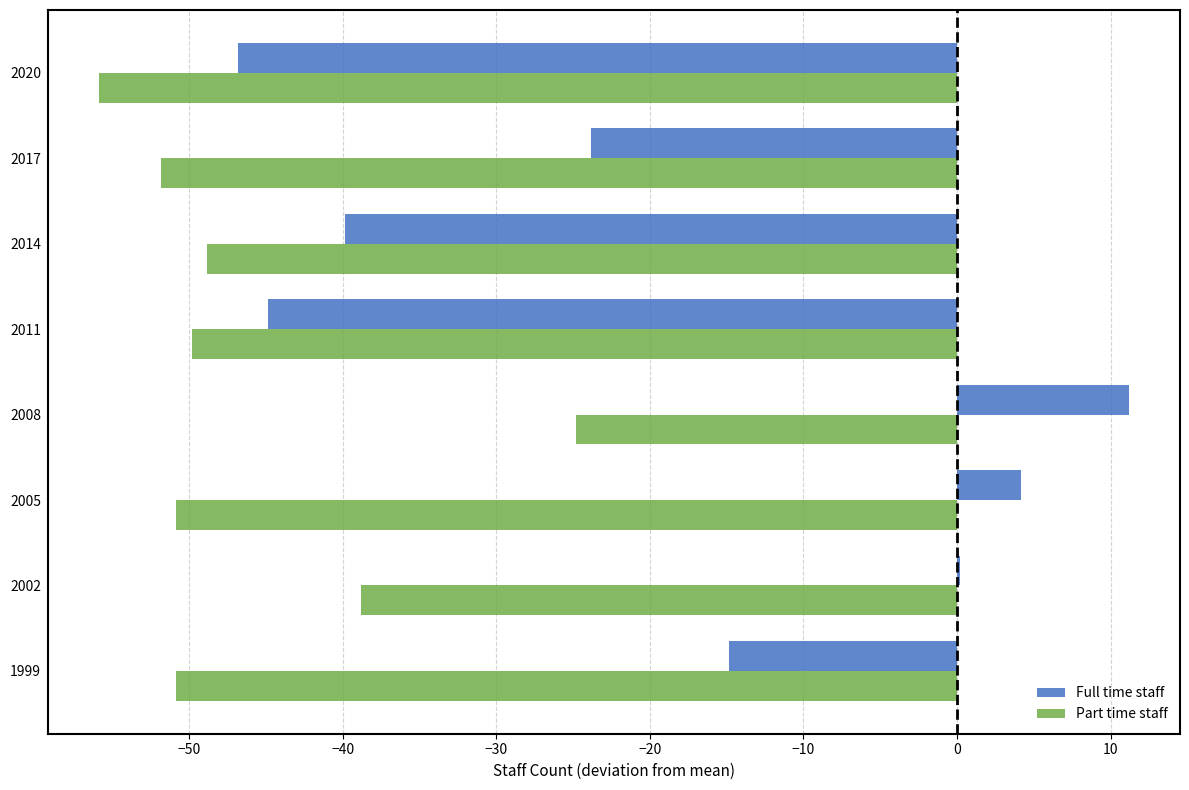

What are all the series names shown in the legend?

Full time staff, Part time staff